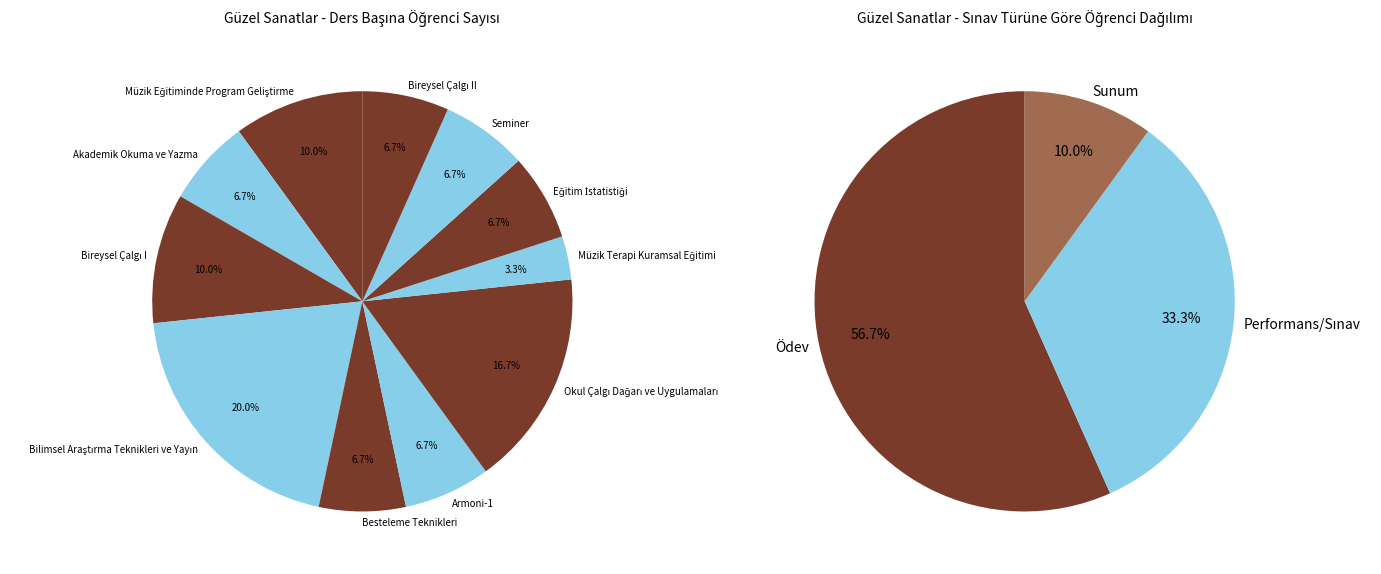

Is Eğitim İstatistiği the majority of the pie?

No